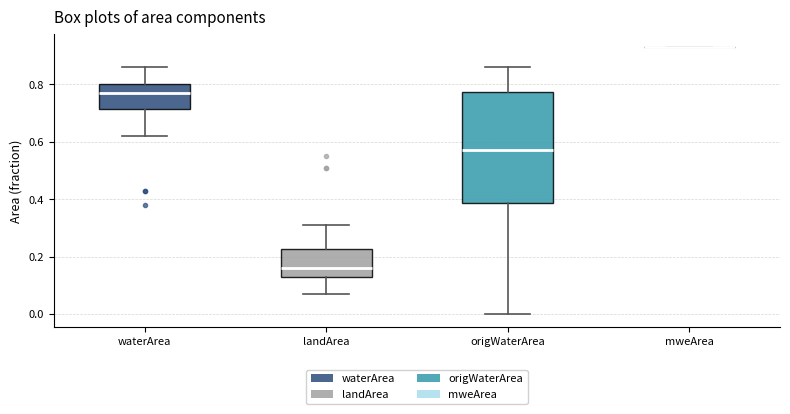

Where is the upper edge of the box for landArea on the y-axis? The values are not printed on the chart, so give them approximately, as read against the axis.

0.22